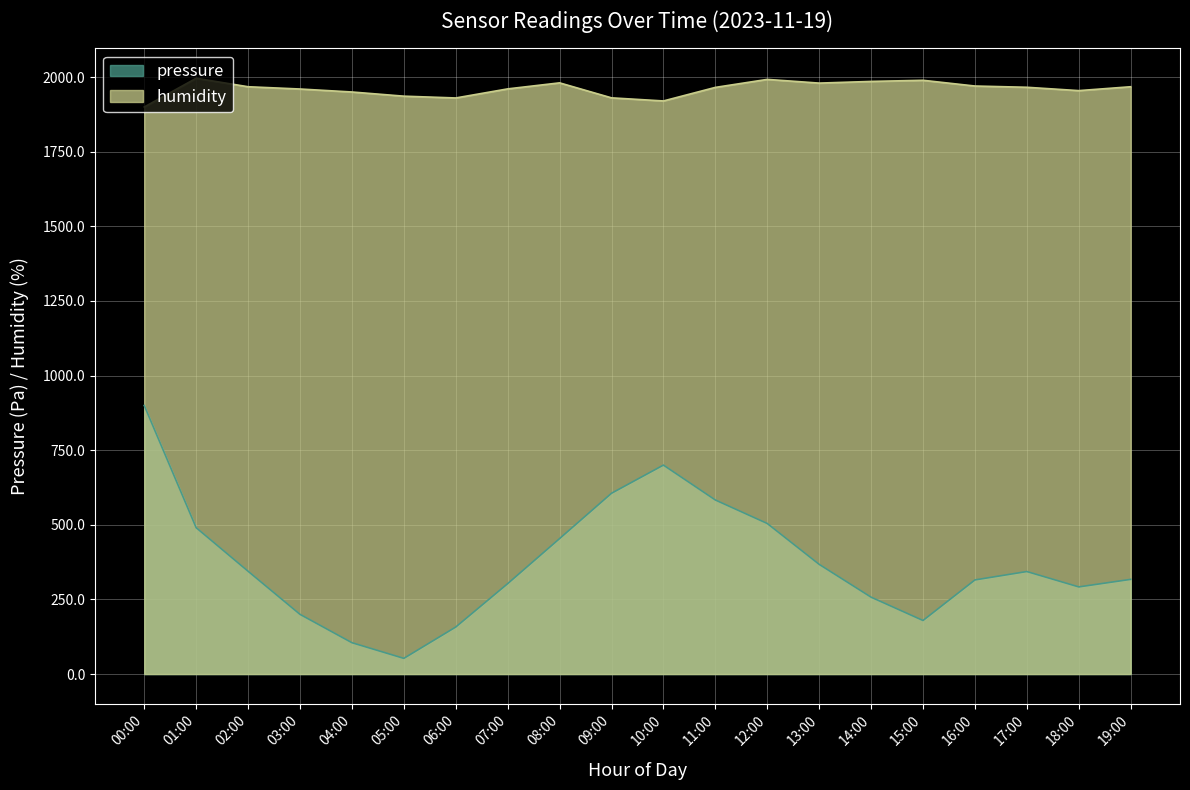

What is the value of the humidity point at the 12th from the left?

1965.4